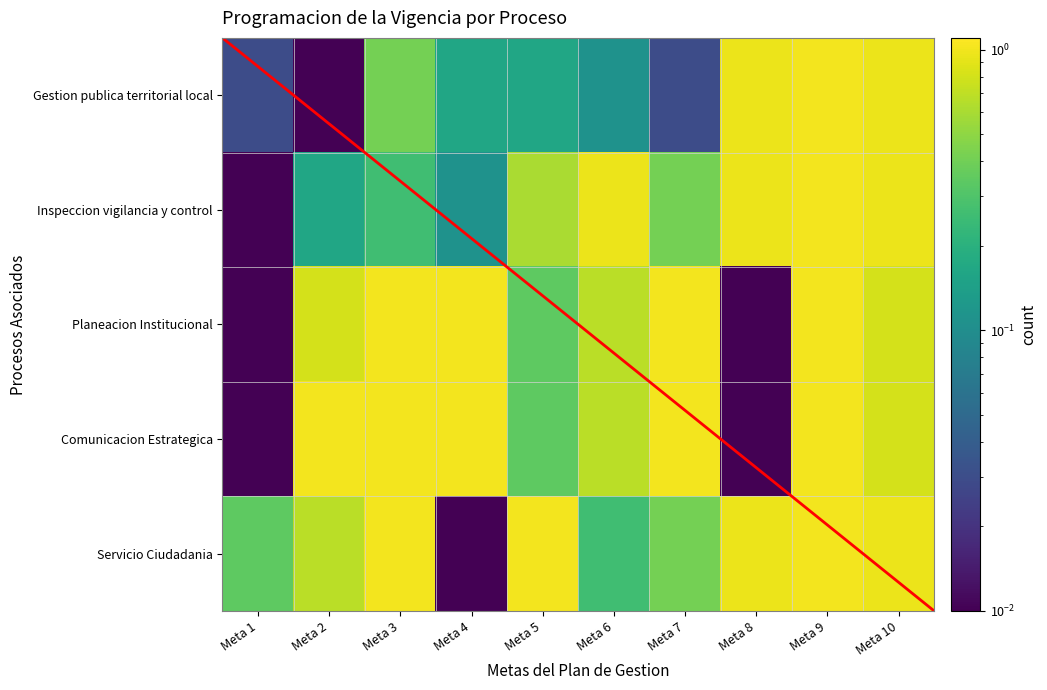

What is the sum of all Gestion publica territorial local values?

3.8